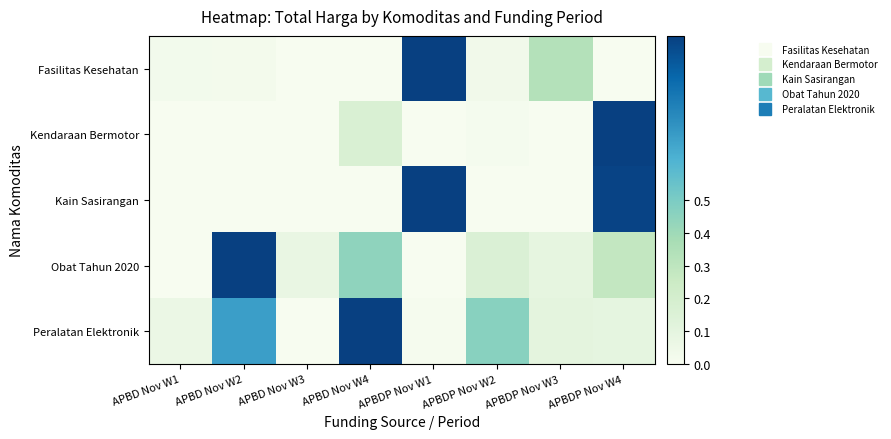

Reading left to right, list all the values displayed in this chart.

Fasilitas Kesehatan: APBD Nov W1=0.0	APBD Nov W2=0.0	APBD Nov W3=0.0	APBD Nov W4=0.0	APBDP Nov W1=1.0	APBDP Nov W2=0.0	APBDP Nov W3=0.3	APBDP Nov W4=0.0
Kendaraan Bermotor: APBD Nov W1=0.0	APBD Nov W2=0.0	APBD Nov W3=0.0	APBD Nov W4=0.2	APBDP Nov W1=0.0	APBDP Nov W2=0.0	APBDP Nov W3=0.0	APBDP Nov W4=1.0
Kain Sasirangan: APBD Nov W1=0.0	APBD Nov W2=0.0	APBD Nov W3=0.0	APBD Nov W4=0.0	APBDP Nov W1=1.0	APBDP Nov W2=0.0	APBDP Nov W3=0.0	APBDP Nov W4=1.0
Obat Tahun 2020: APBD Nov W1=0.0	APBD Nov W2=1.0	APBD Nov W3=0.1	APBD Nov W4=0.4	APBDP Nov W1=0.0	APBDP Nov W2=0.2	APBDP Nov W3=0.1	APBDP Nov W4=0.3
Peralatan Elektronik: APBD Nov W1=0.1	APBD Nov W2=0.7	APBD Nov W3=0.0	APBD Nov W4=1.0	APBDP Nov W1=0.0	APBDP Nov W2=0.5	APBDP Nov W3=0.1	APBDP Nov W4=0.1